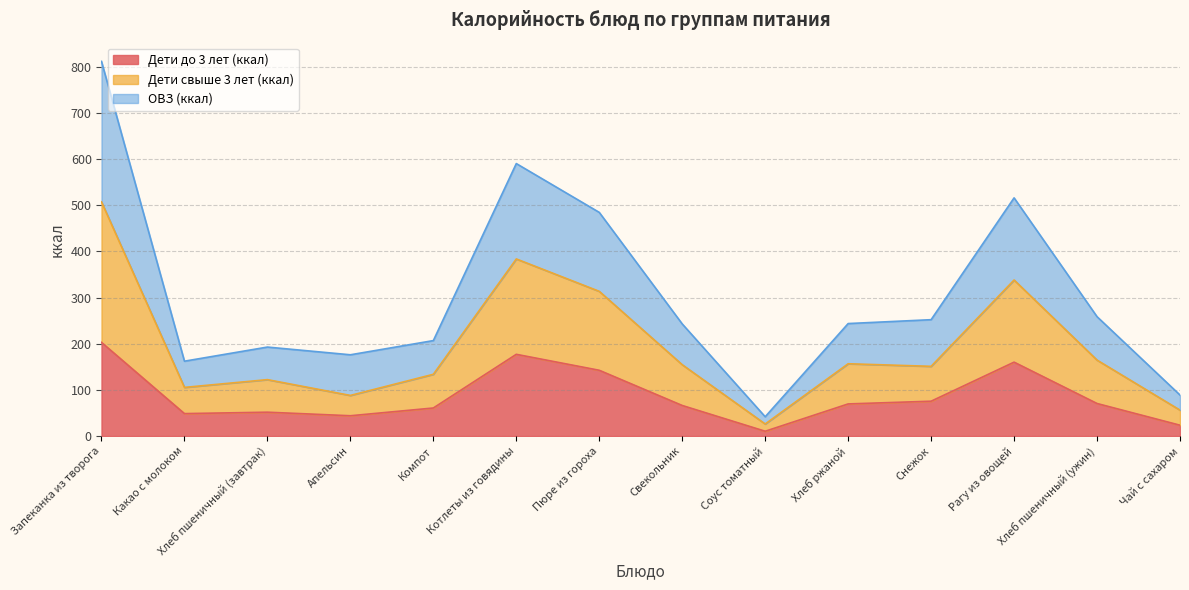

Which category has the lowest value in the ОВЗ (ккал) series?

Соус томатный